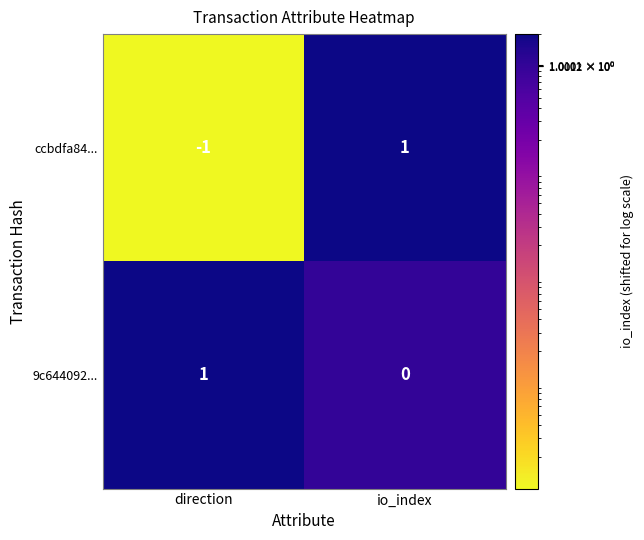

Which series has the largest total across all categories?

9c644092...